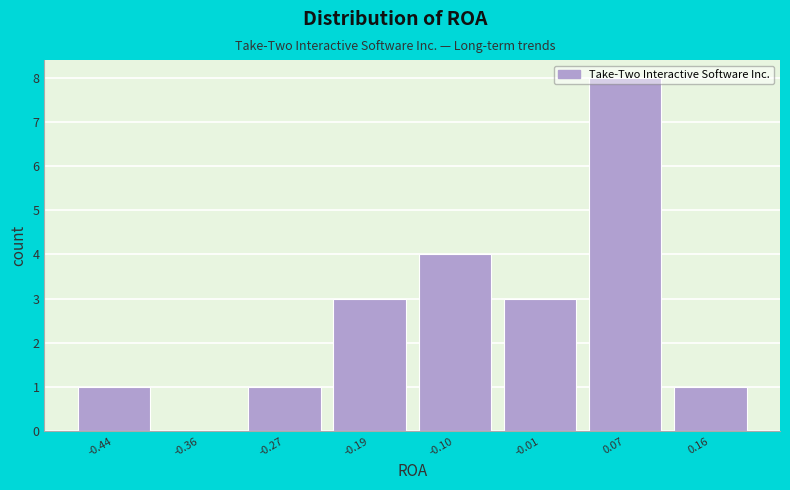

Reading left to right, list every bar in this chart as the range it spans on the x-axis followed by its height. Neither the bar edges nor the heights are printed on the chart, so give them approximately, as read against the axes.

-0.49 to -0.40: 1
-0.40 to -0.32: 0
-0.32 to -0.23: 1
-0.23 to -0.14: 3
-0.14 to -0.06: 4
-0.06 to 0.03: 3
0.03 to 0.11: 8
0.11 to 0.20: 1